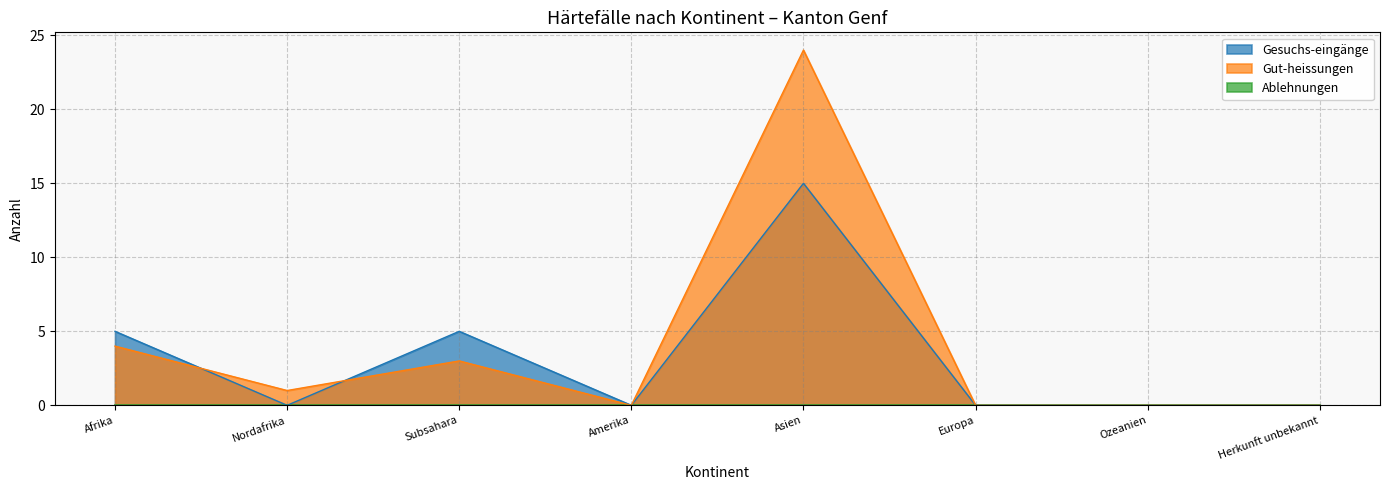

How many data points in Gesuchs-eingänge are above 0?

3